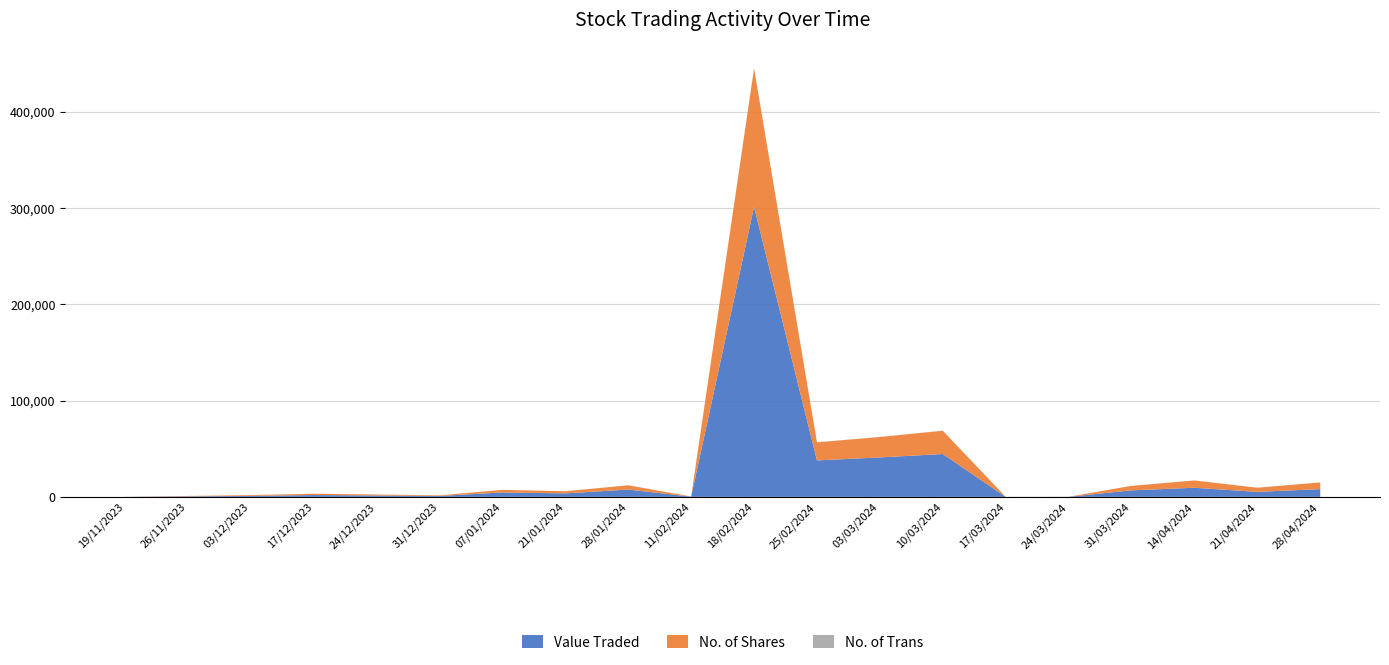

Reading left to right, transcribe all the data shown in this chart.

Value Traded: 28/04/2024=8091	21/04/2024=5219	14/04/2024=9479	31/03/2024=6832	24/03/2024=82	17/03/2024=28	10/03/2024=44522	03/03/2024=41005	25/02/2024=37896	18/02/2024=301323	11/02/2024=283	28/01/2024=7626	21/01/2024=3623	07/01/2024=4644	31/12/2023=955	24/12/2023=1456	17/12/2023=1931	03/12/2023=1012	26/11/2023=550	19/11/2023=42
No. of Shares: 28/04/2024=6919	21/04/2024=4299	14/04/2024=7568	31/03/2024=4651	24/03/2024=50	17/03/2024=16	10/03/2024=24185	03/03/2024=21211	25/02/2024=18733	18/02/2024=143662	11/02/2024=150	28/01/2024=4425	21/01/2024=2250	07/01/2024=2660	31/12/2023=609	24/12/2023=1000	17/12/2023=1403	03/12/2023=824	26/11/2023=425	19/11/2023=30
No. of Trans: 28/04/2024=42	21/04/2024=35	14/04/2024=48	31/03/2024=21	24/03/2024=1	17/03/2024=2	10/03/2024=110	03/03/2024=101	25/02/2024=131	18/02/2024=381	11/02/2024=2	28/01/2024=11	21/01/2024=12	07/01/2024=14	31/12/2023=6	24/12/2023=4	17/12/2023=10	03/12/2023=6	26/11/2023=4	19/11/2023=2